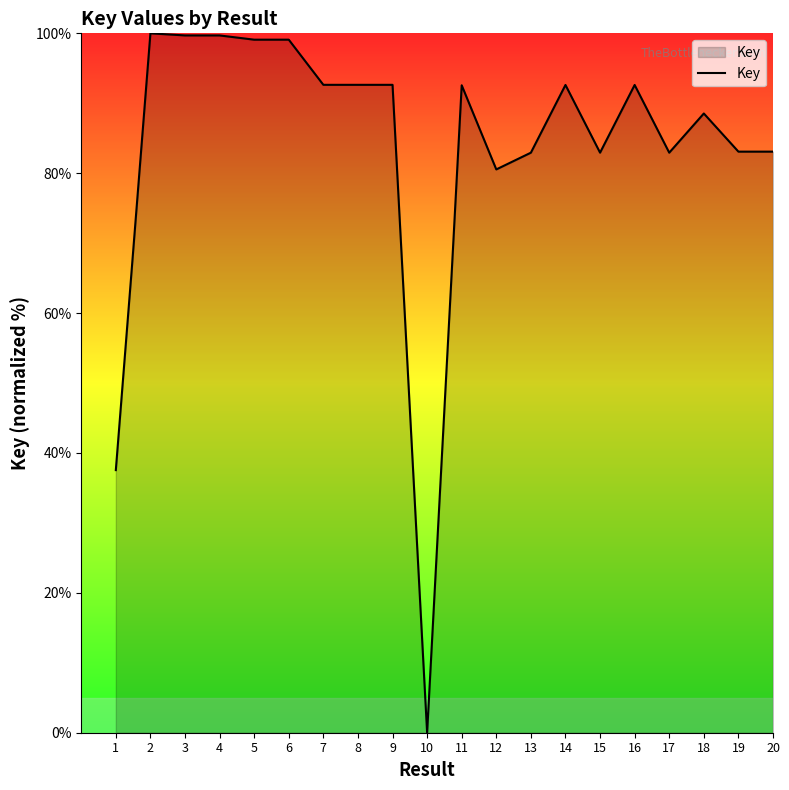

What is the change in value from 4 to 8?

-7.1